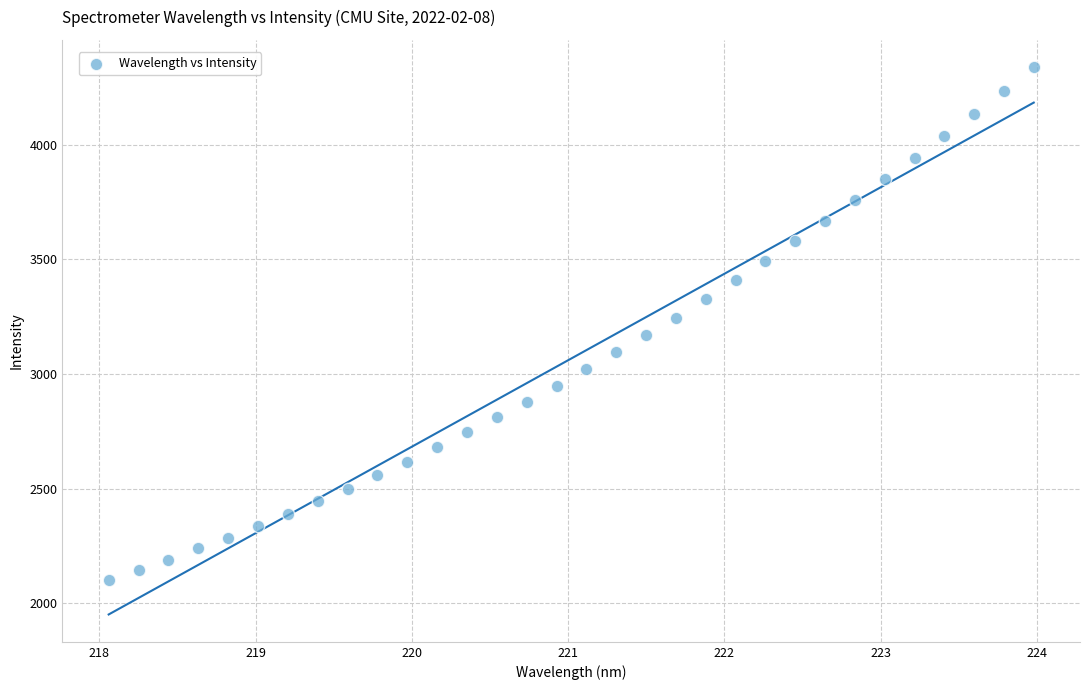

What is the range of X values (max minus min)?

5.9